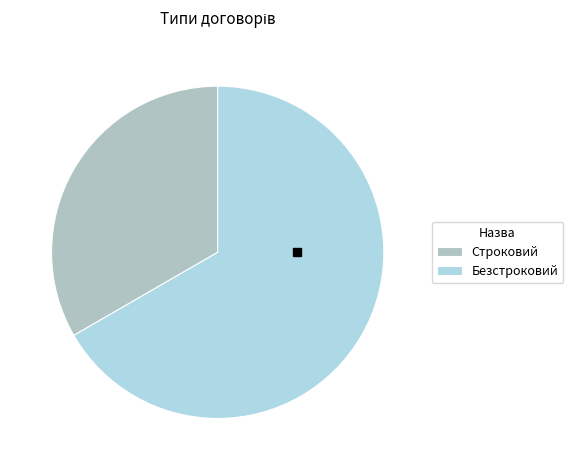

Is Безстроковий the majority of the pie?

Yes